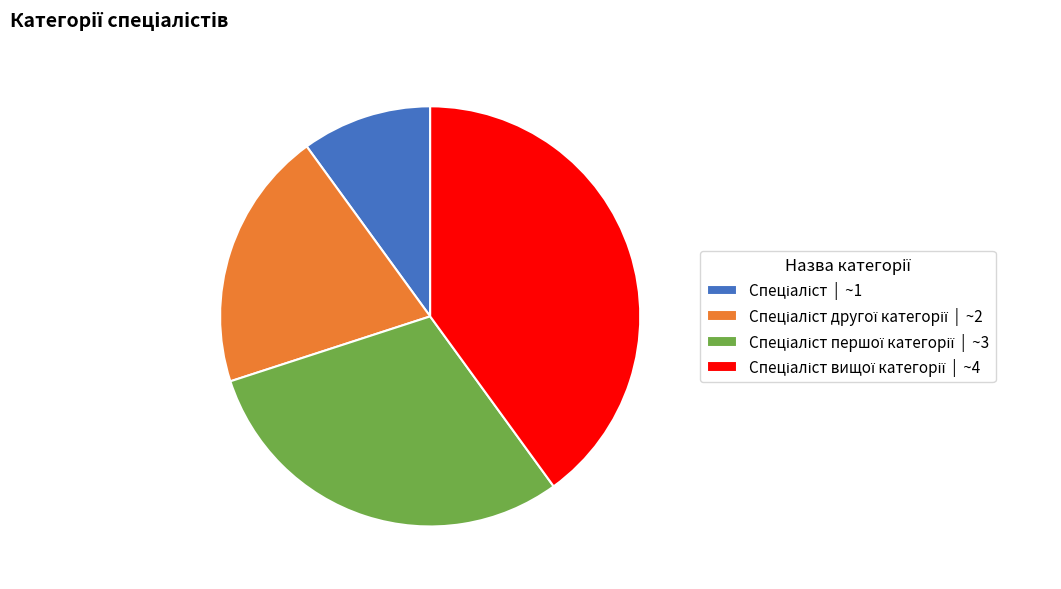

Is there any slice that represents more than half of the pie?

No